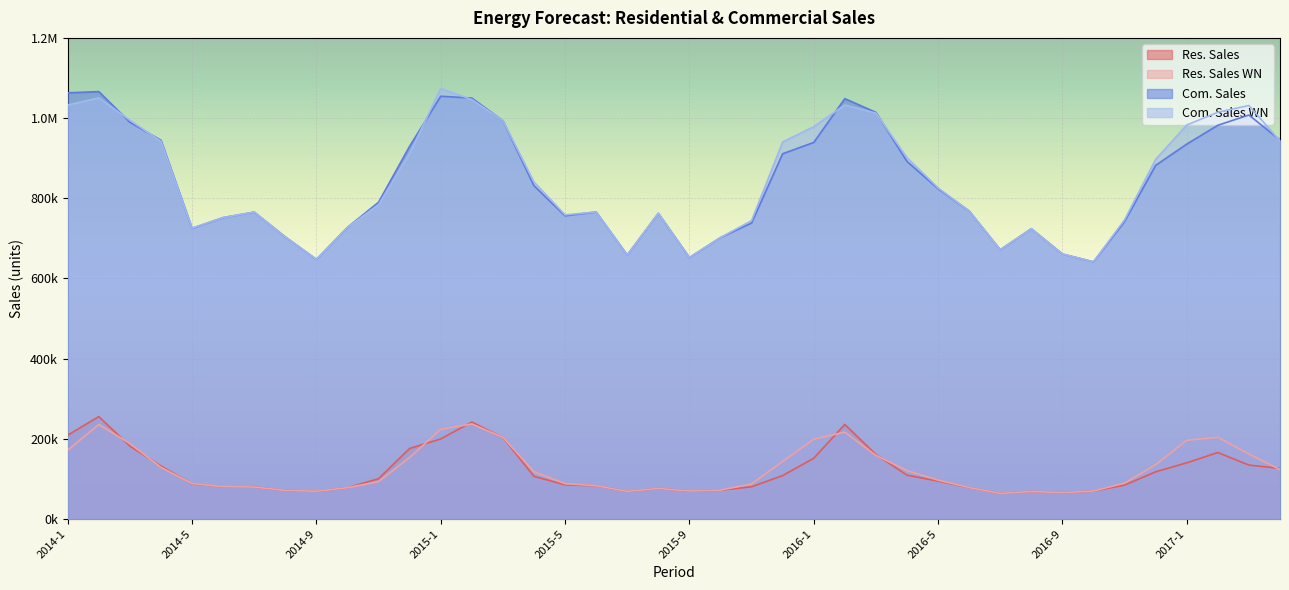

In mFcst.ResSales, how many points are higher than both neighbors (excluding endpoints)?

6